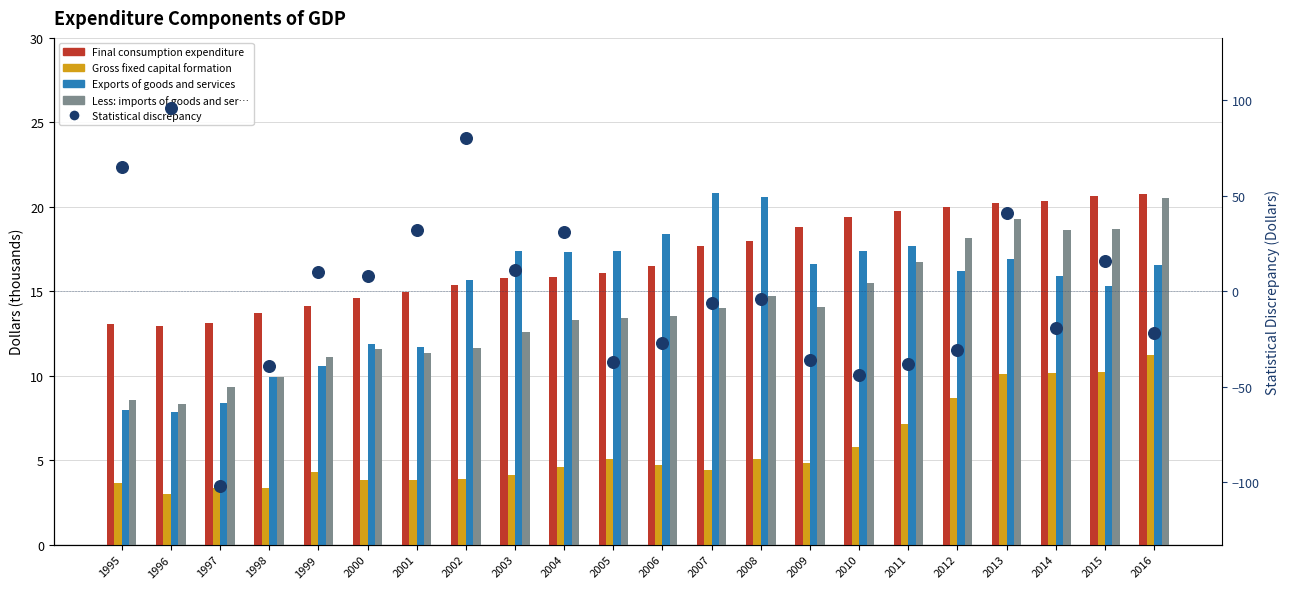

Which series contains the lowest Y value?

Statistical discrepancy